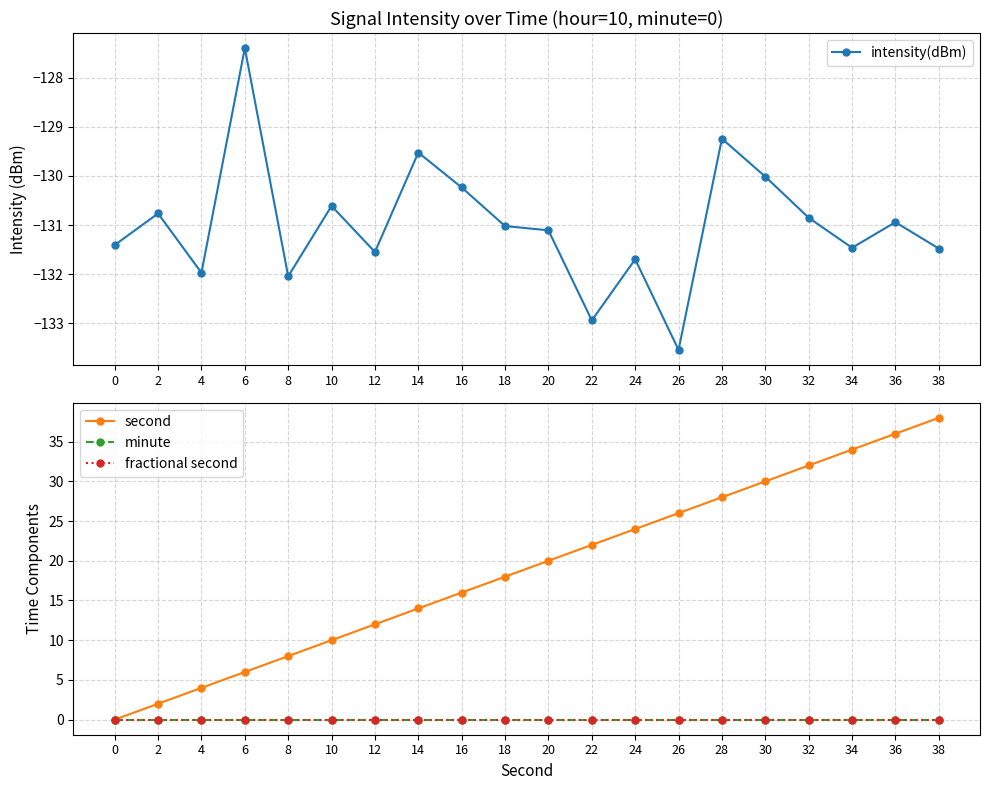

What is the difference between the highest and lowest values at 4?

136.0